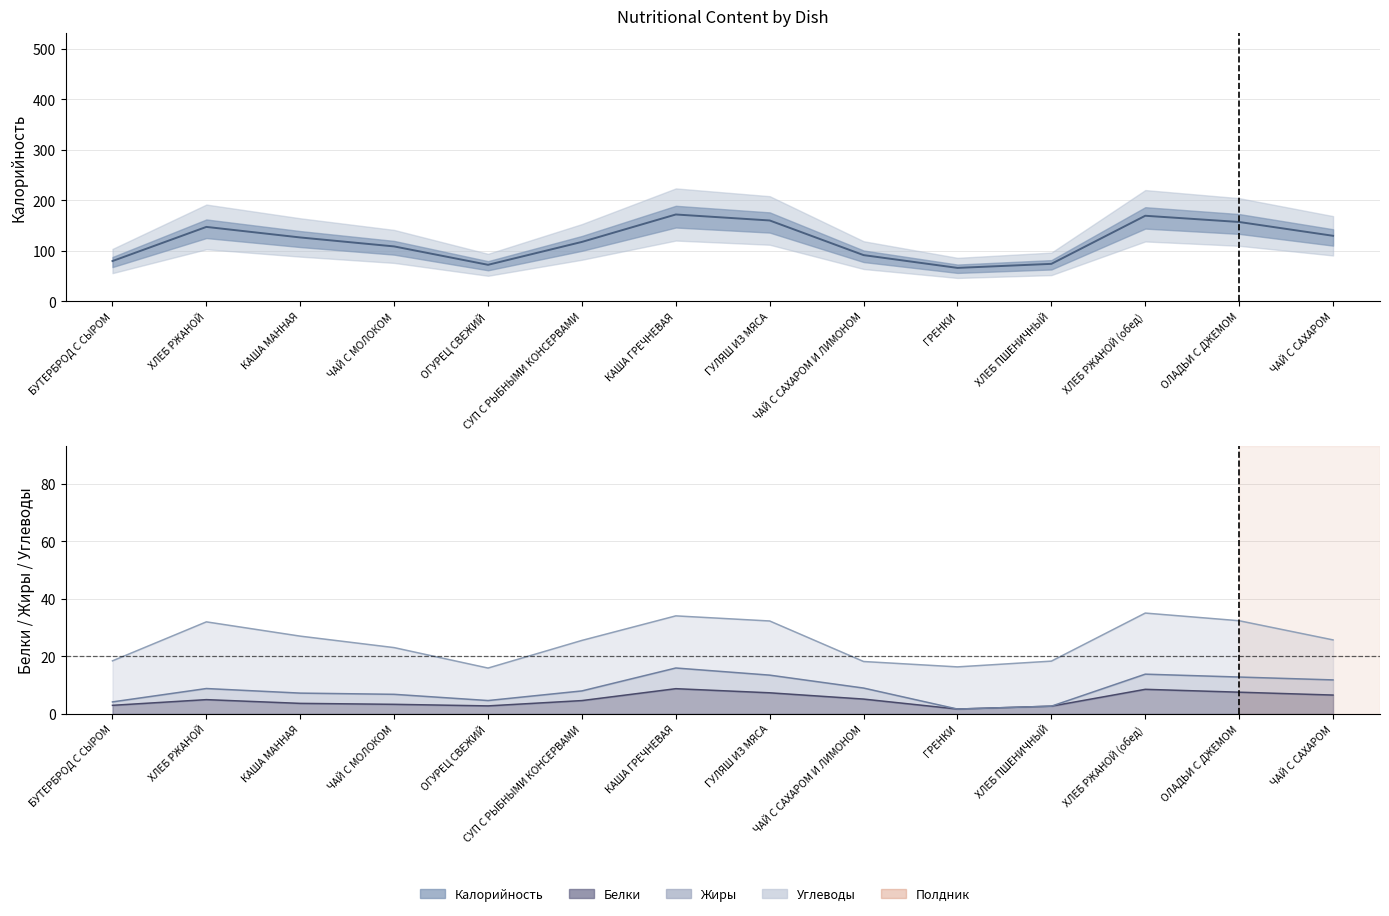

How many interior local valleys (lower than both neighbors) does the data have?

2